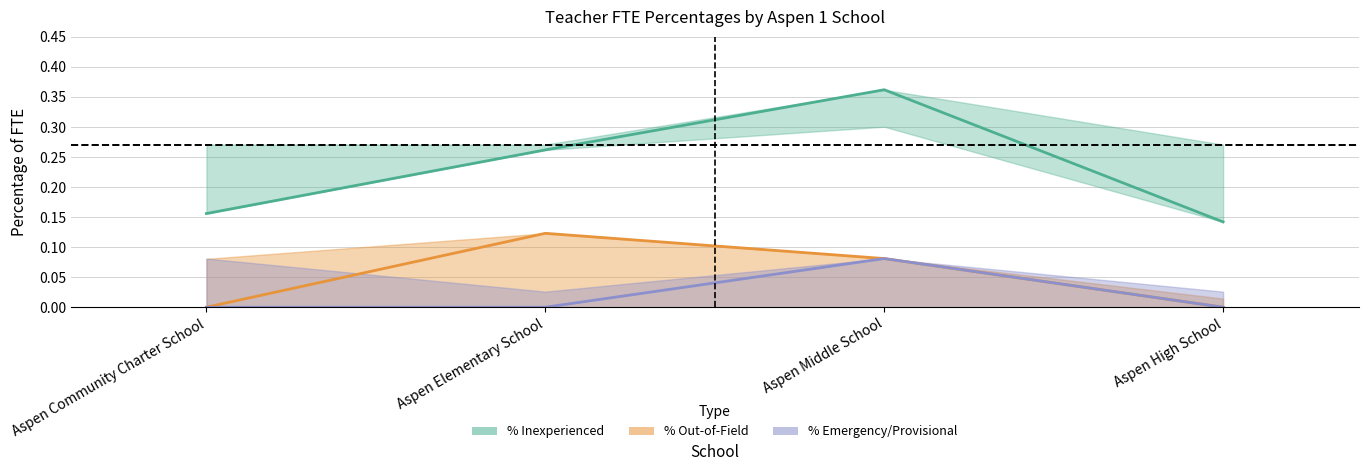

Count the number of data series in this chart.

3